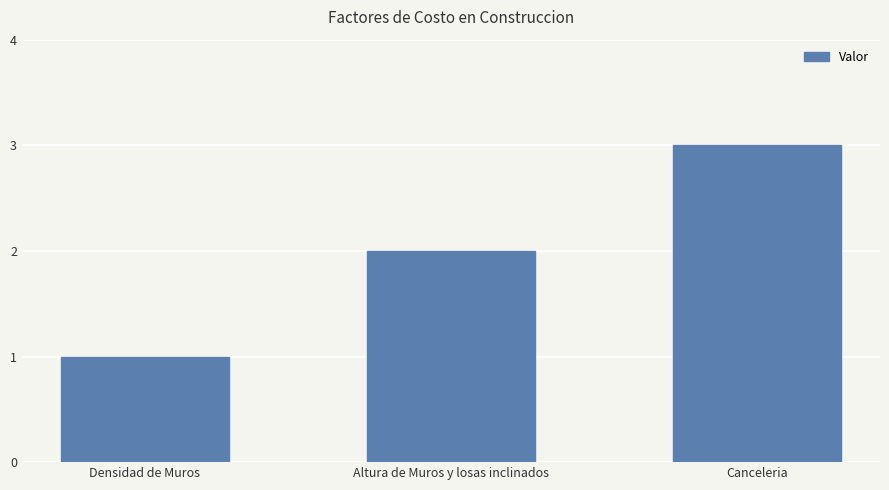

What is the label of the 1st bar from the right?

Canceleria